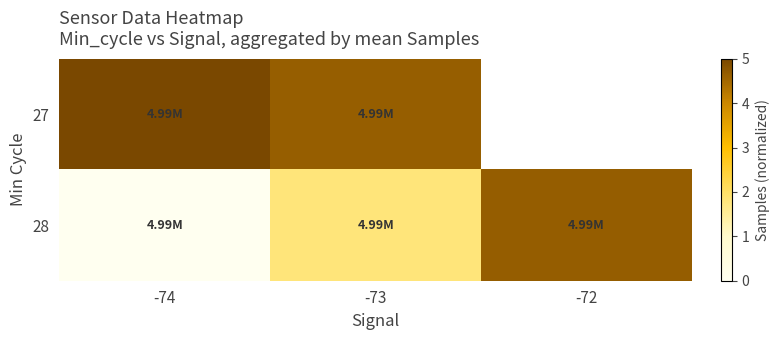

How many categories are shown in the chart?

3